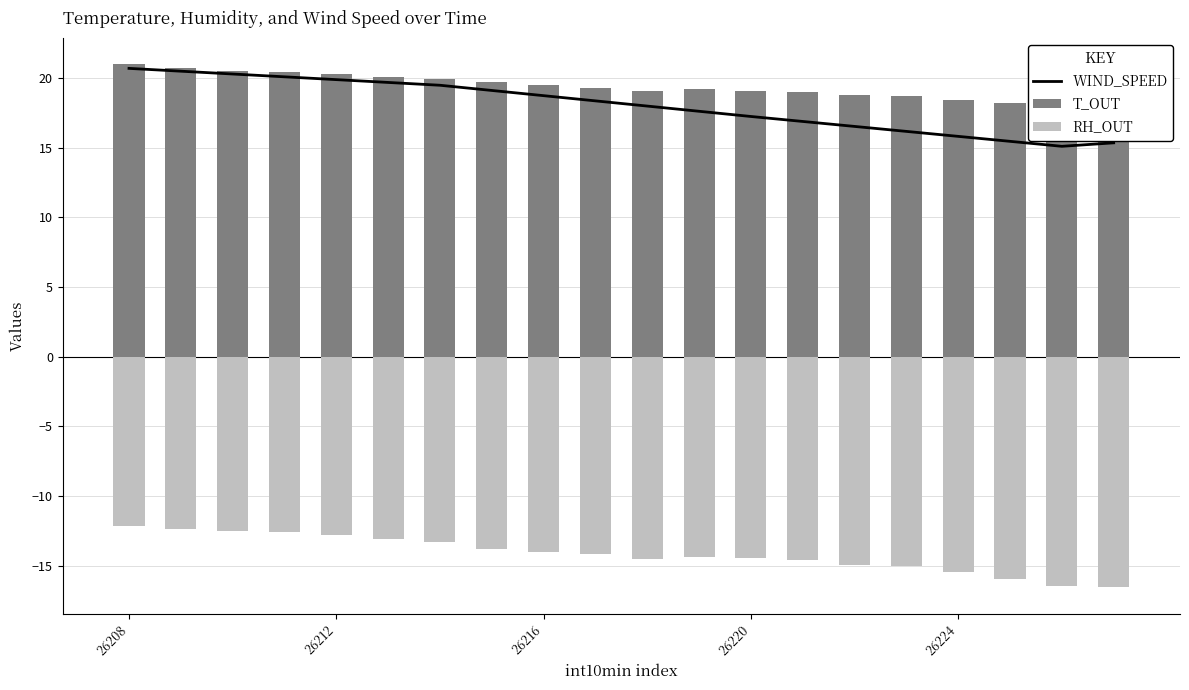

At how many categories does at least one series exceed -5?

20